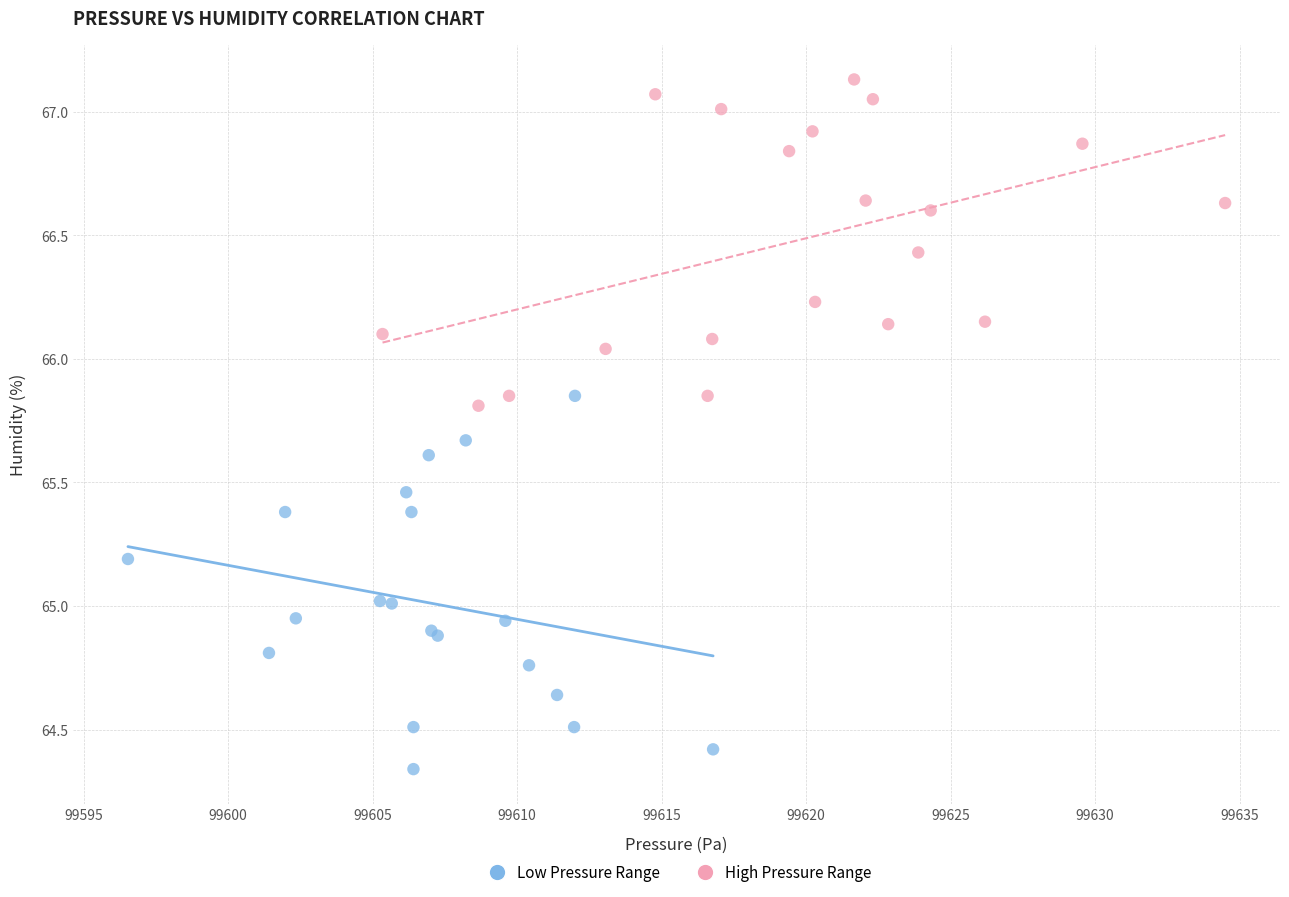

Which series reaches the maximum Y coordinate?

High Pressure Range